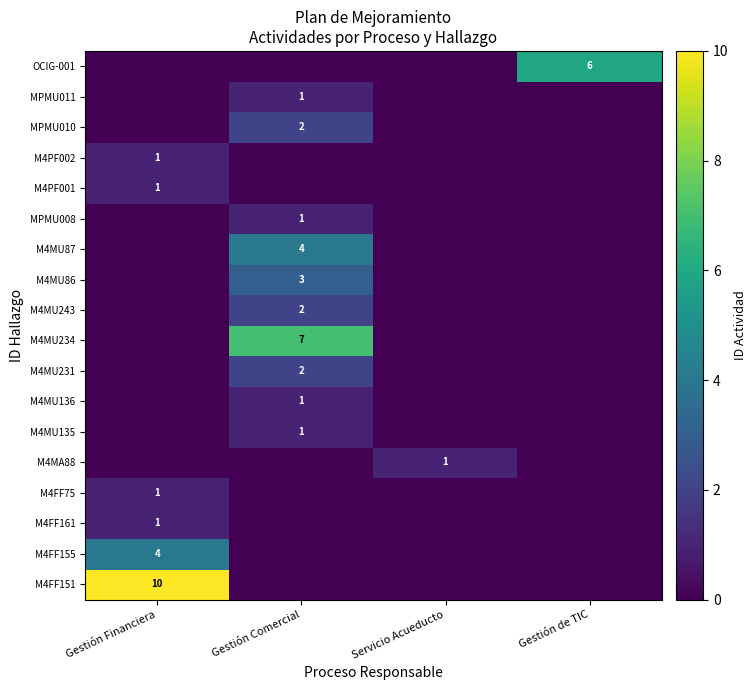

Which label corresponds to the largest value in the chart?

Gestión Financiera